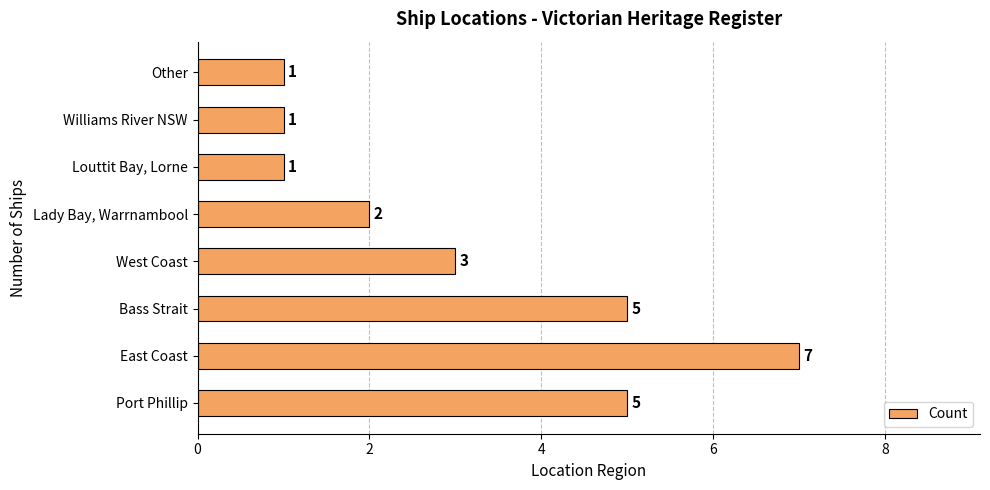

How many data points does each series have?

8